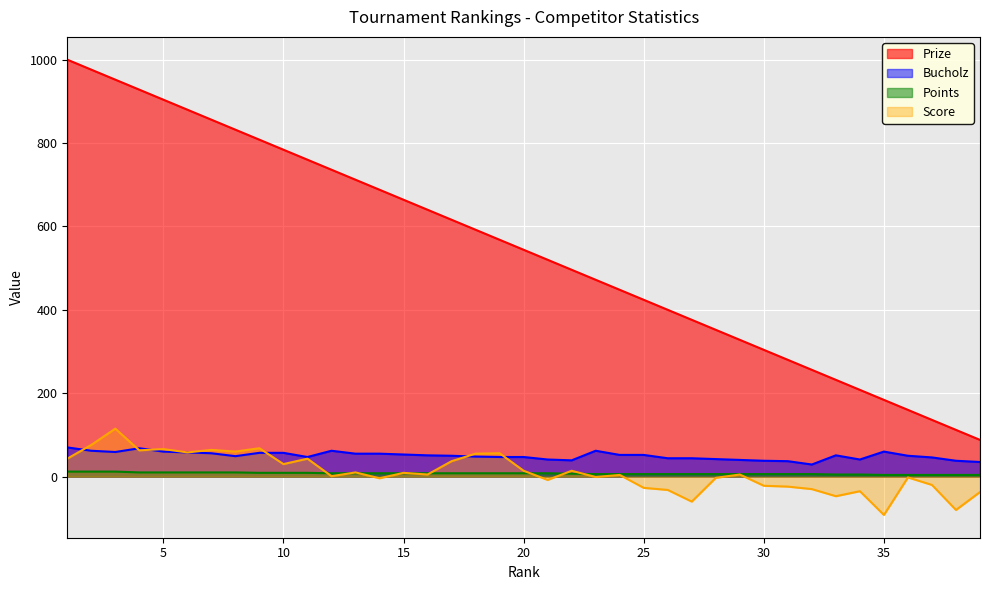

What is the average value of the Points series?

7